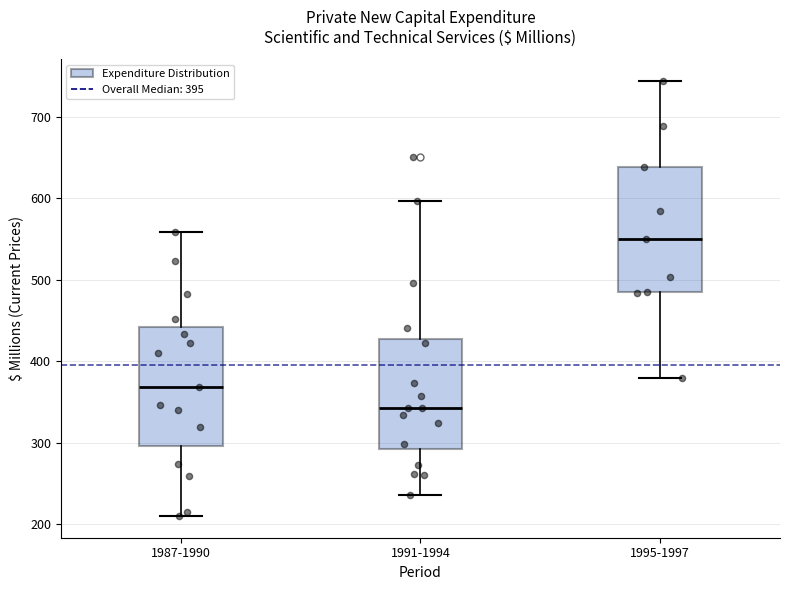

Reading left to right, read every box against the y-axis: the position of its median line, the range the box covers, and the ends of its whiskers. The values are not printed on the chart, so give them approximately, as read against the axis.

1987-1990: median 370, box 300 to 440, whiskers 210 to 560
1991-1994: median 340, box 290 to 430, whiskers 240 to 600
1995-1997: median 550, box 490 to 640, whiskers 380 to 740